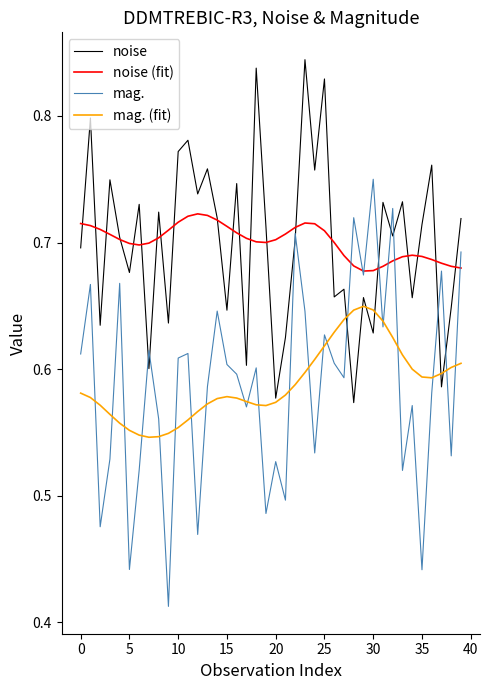

List the series in order of their peak value, lowest first.

mag. (fit), noise (fit), mag., noise